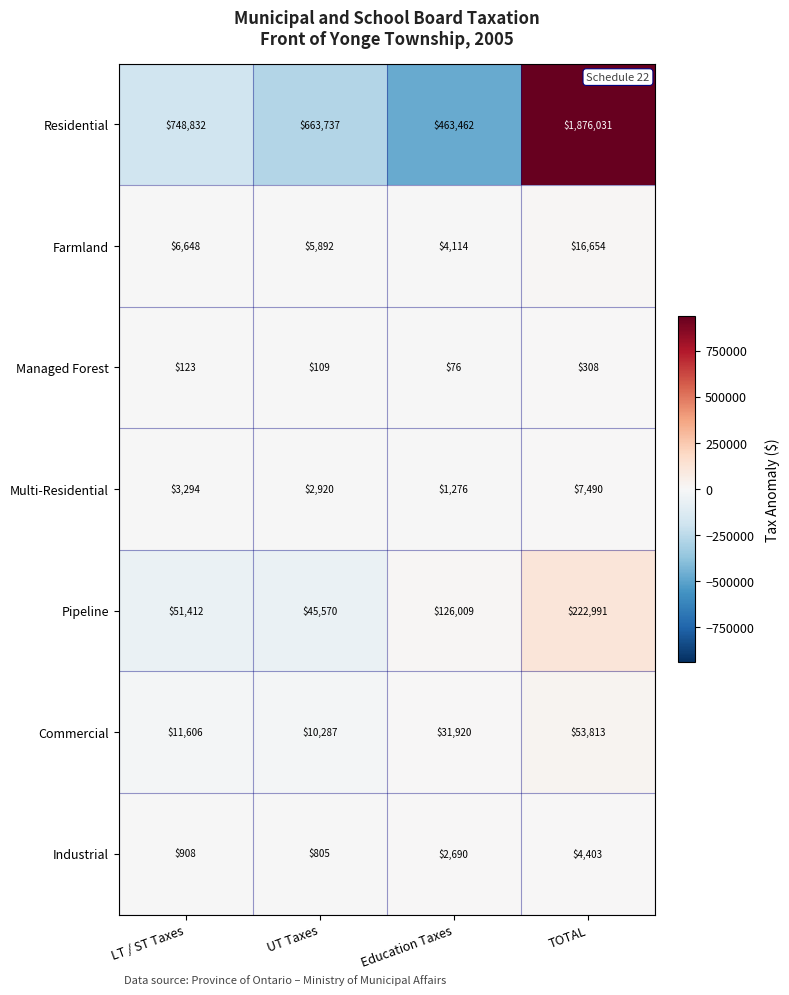

The value of Managed Forest at UT Taxes is 109. True or false?

True